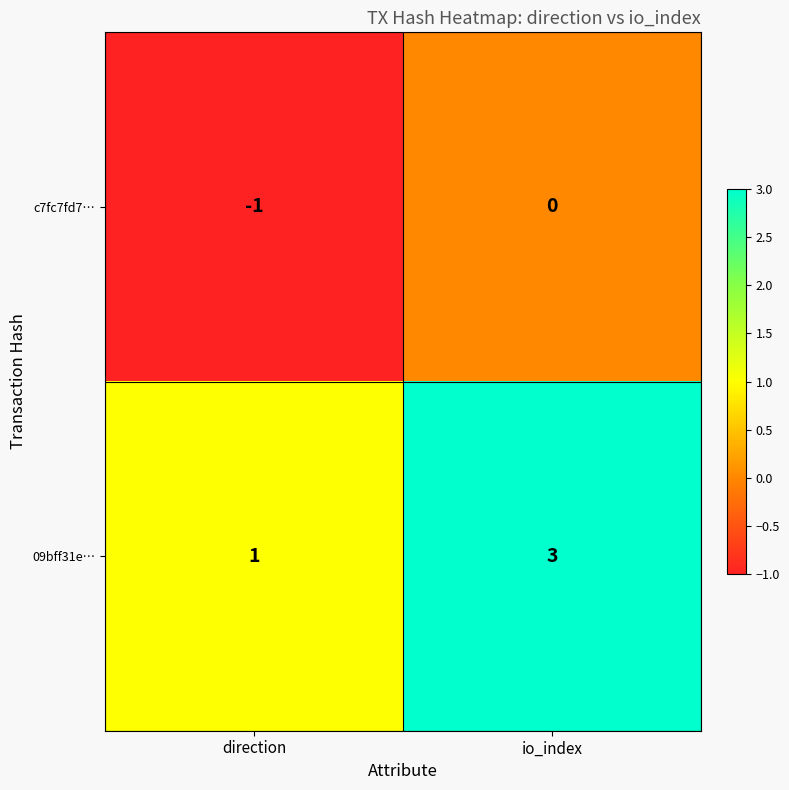

Read the 09bff31e… value at io_index.

3